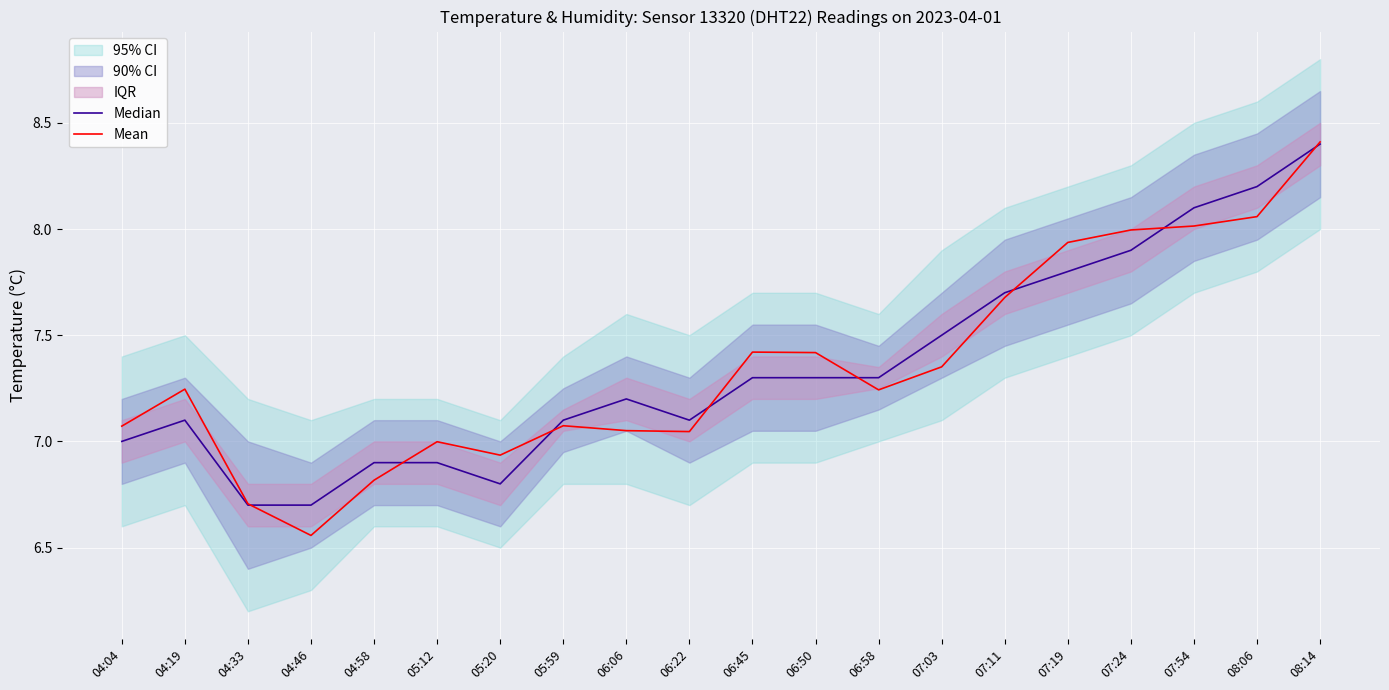

Where is Mean nearest to the value 7?

05:12